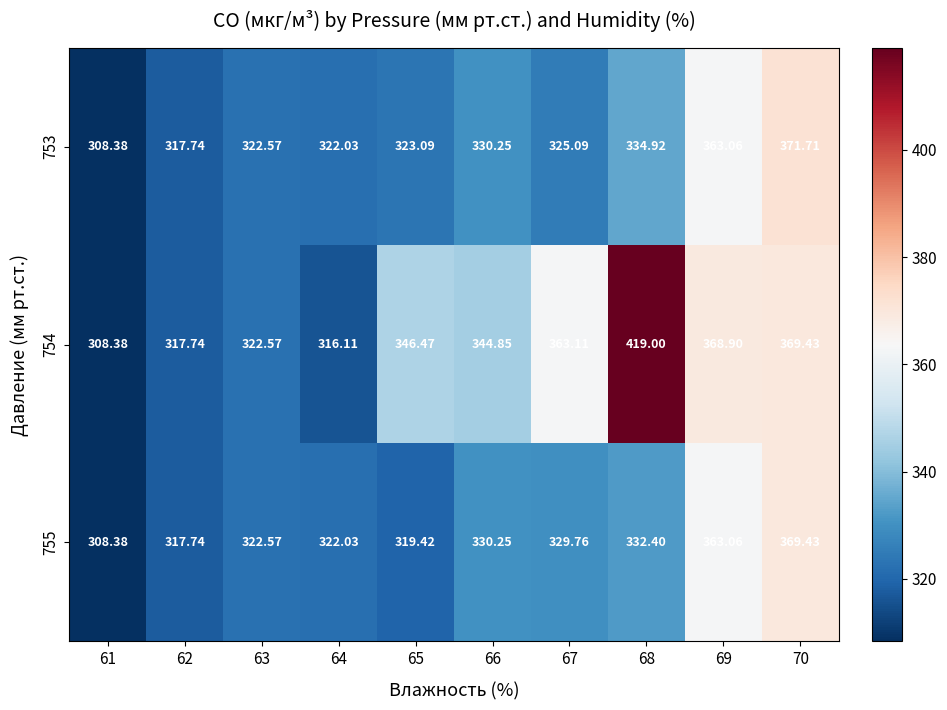

Is the value of 753 at 69 greater than the value of 754 at 68?

No